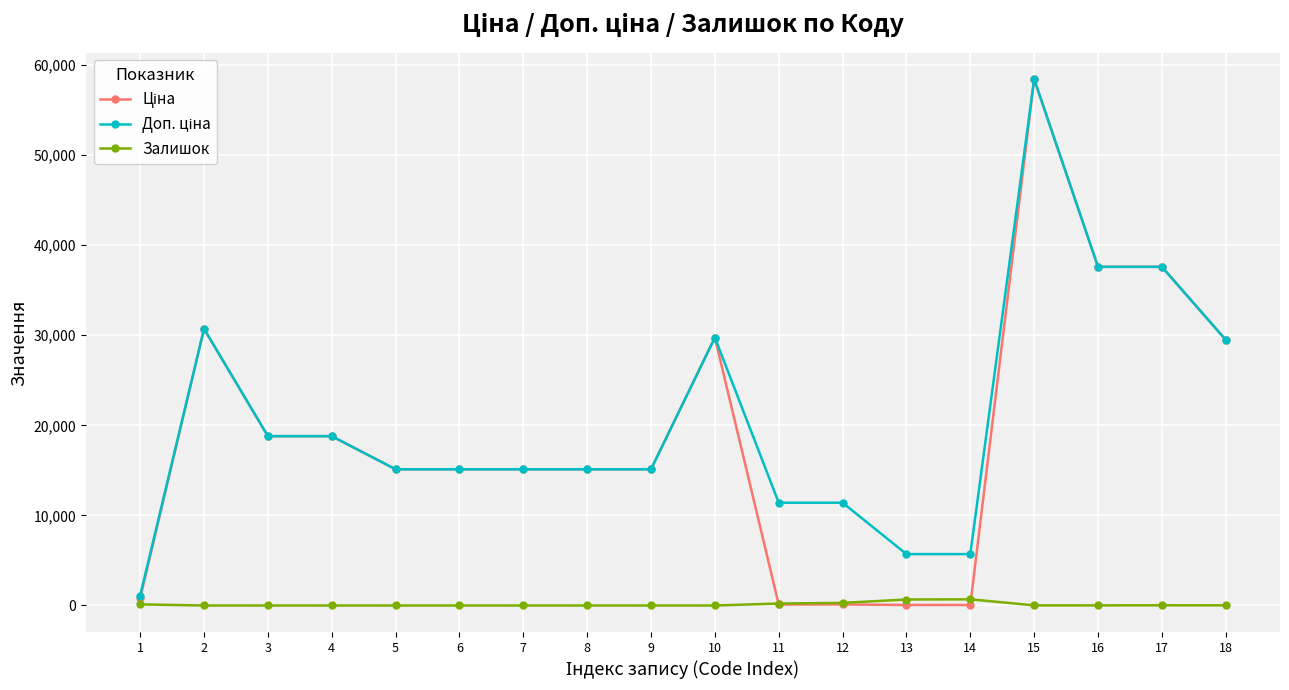

What is the total value across all series at 6?

30240.0